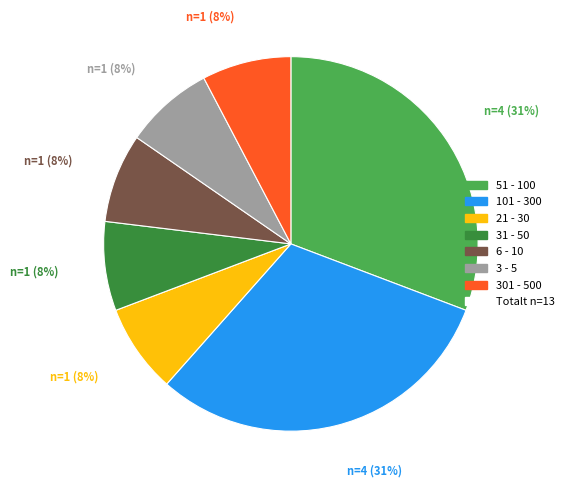

How many segments does this pie chart have?

7